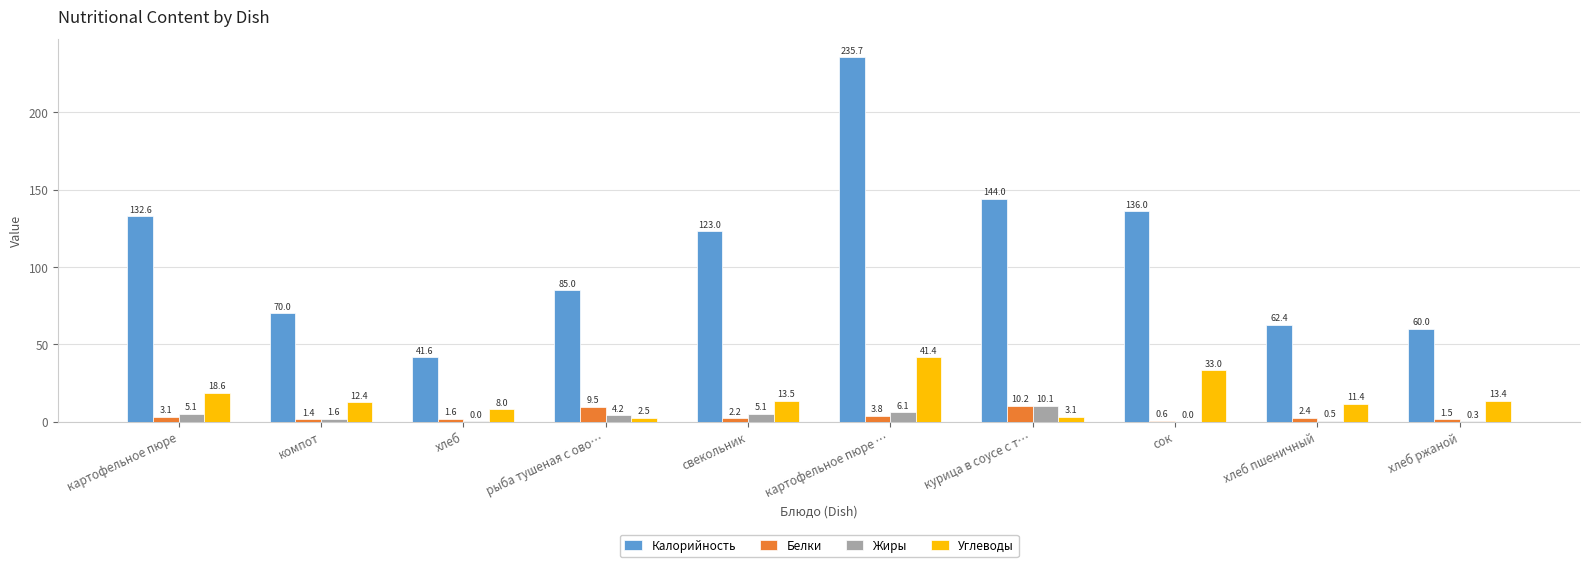

What value does the Белки series have at хлеб ржаной?

1.5